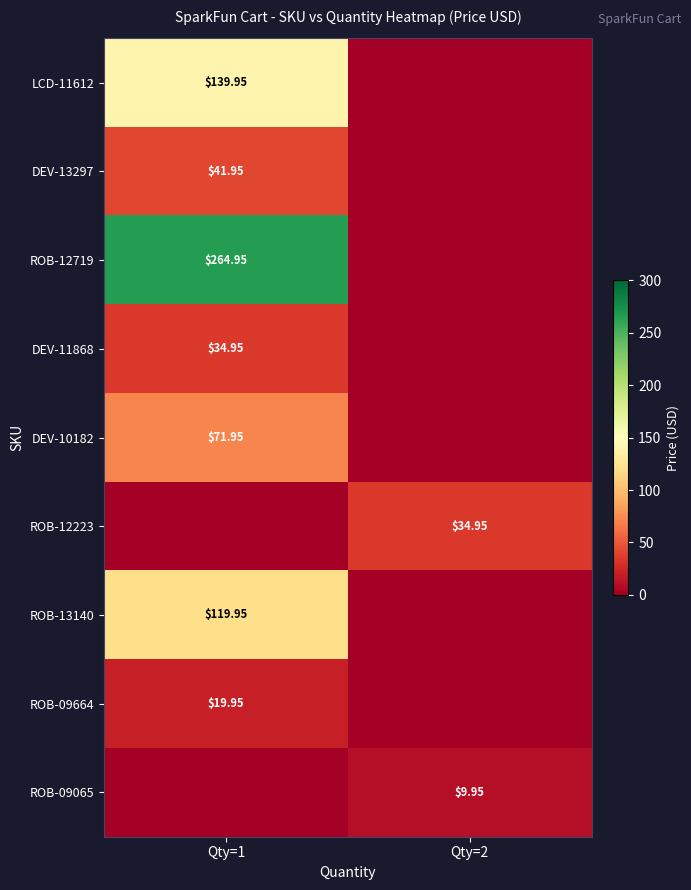

What is the difference between the ROB-12223 values at Qty=2 and Qty=1?

35.0